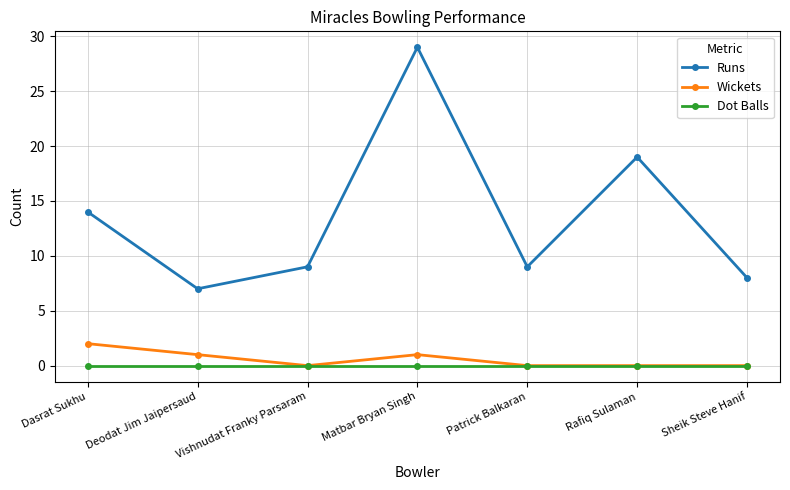

How many distinct data groups are displayed?

3